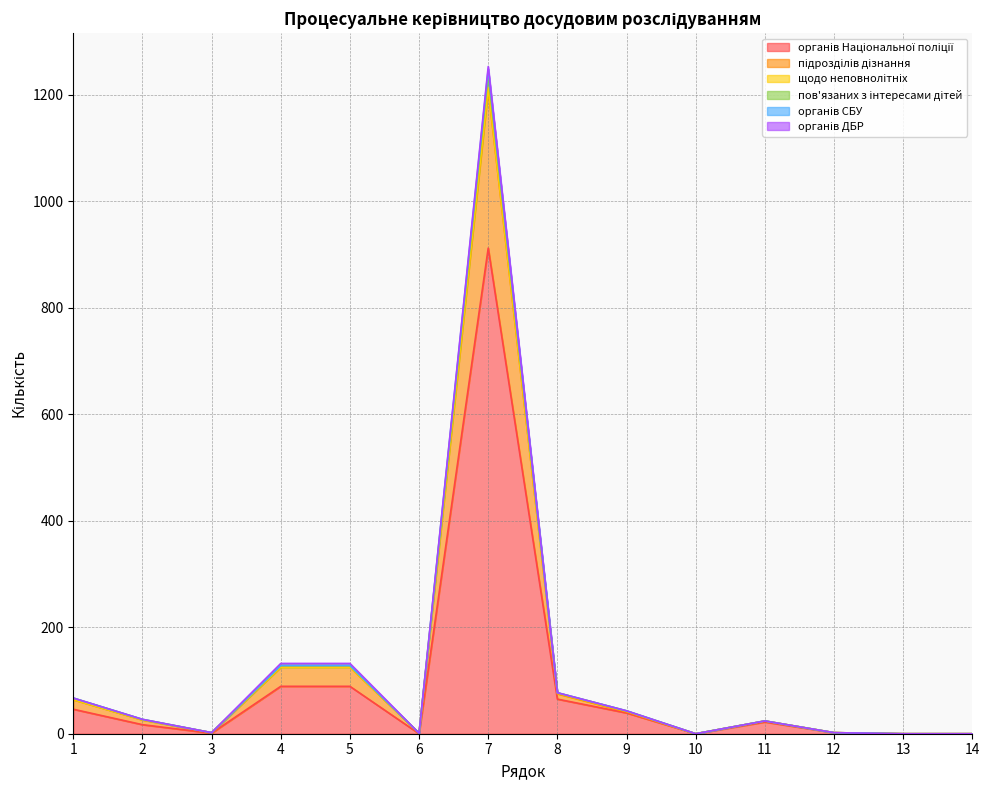

At which category is the sum across all series the highest?

7